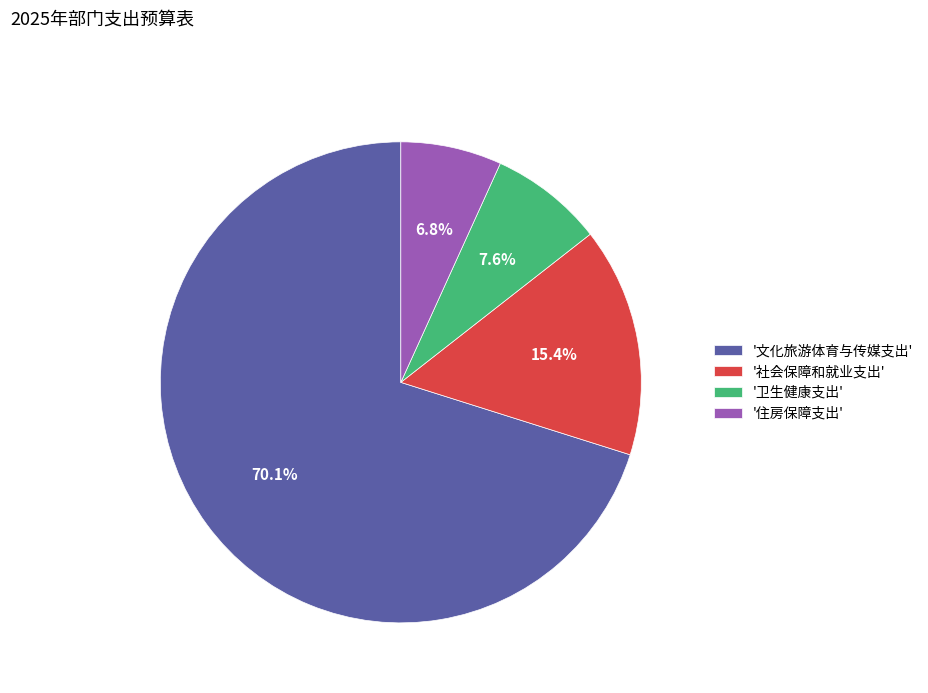

Which category has the smallest portion of the pie?

'住房保障支出'